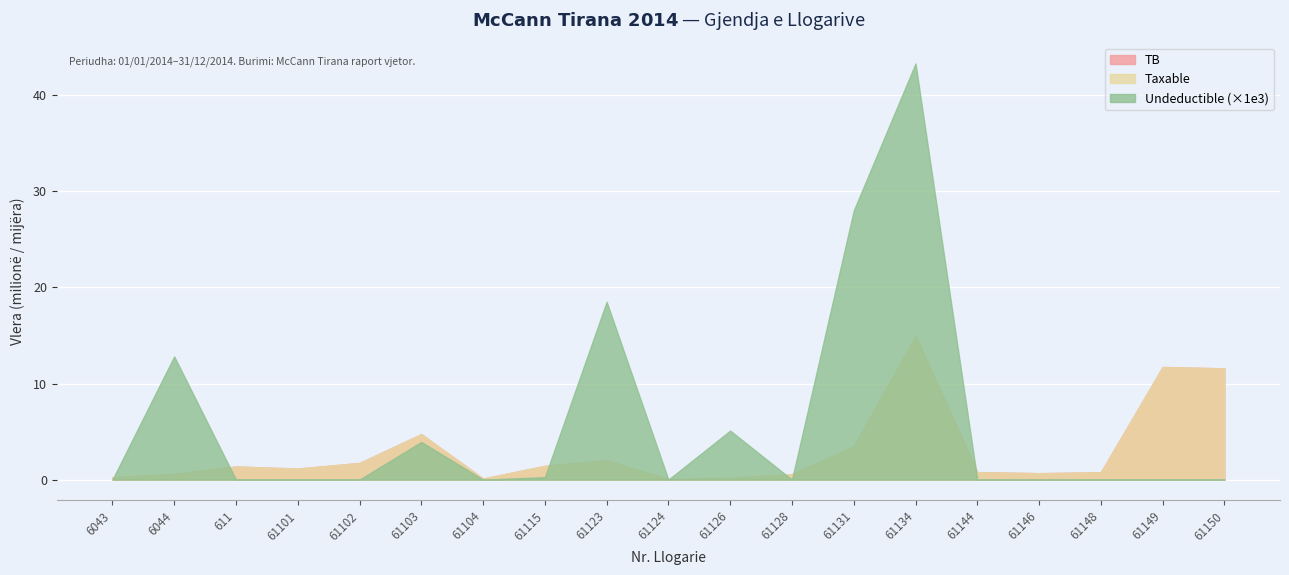

What is the minimum value for Taxable?

0.1